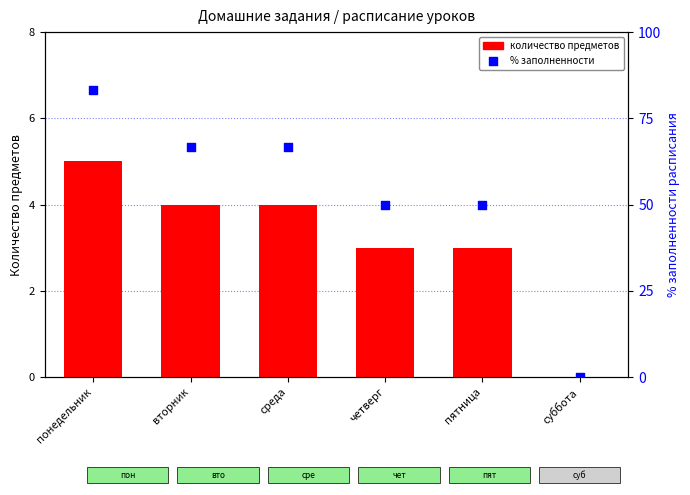

Which series contains the lowest Y value?

количество предметов